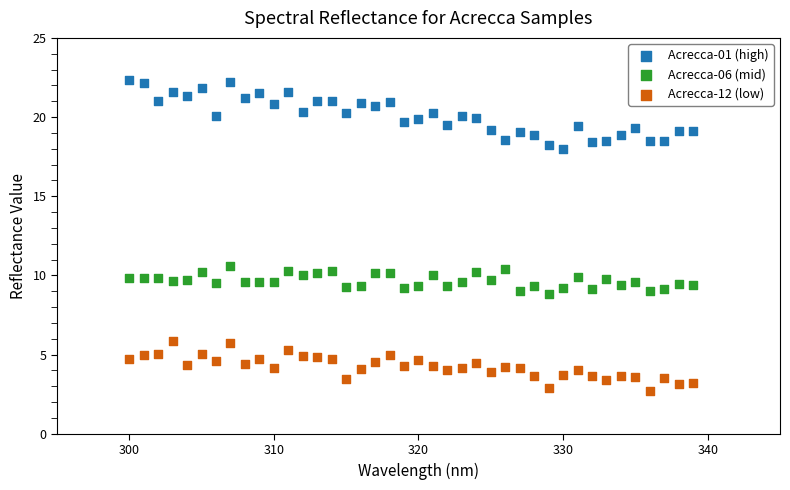

Which series reaches the maximum Y coordinate?

Acrecca-01 (high)